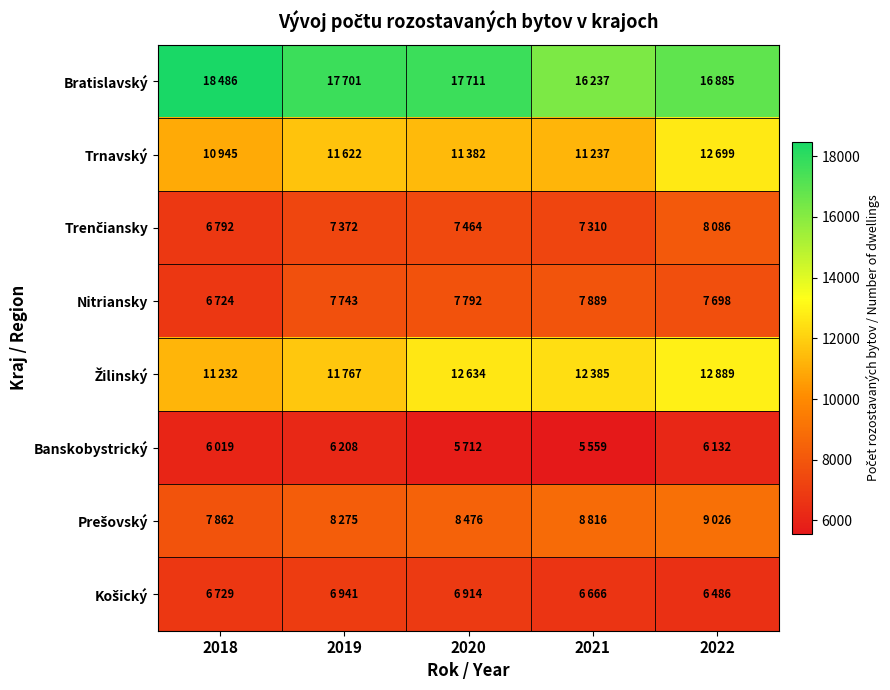

What is the smallest value displayed?

5559